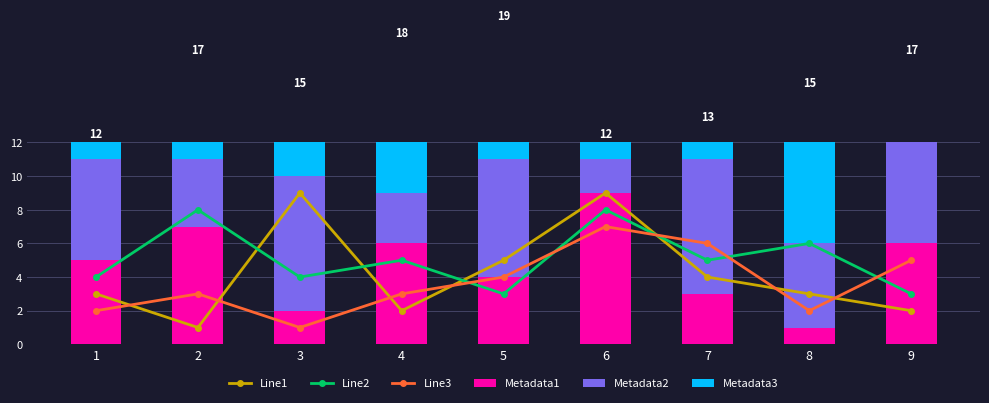

Which category has the lowest value in the Line2 series?

5